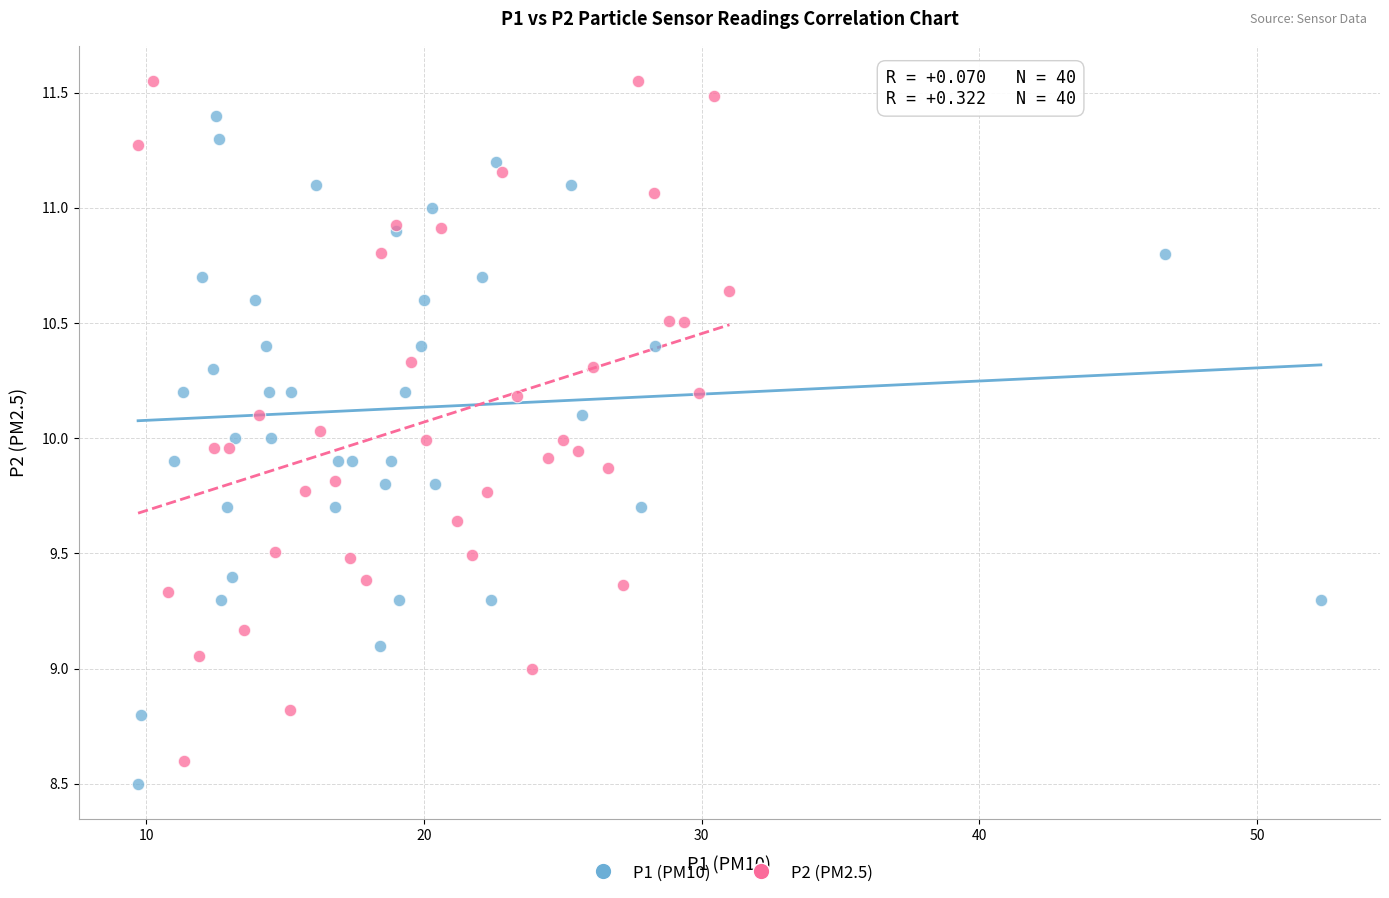

Which series contains the highest Y value?

P2 (PM2.5)